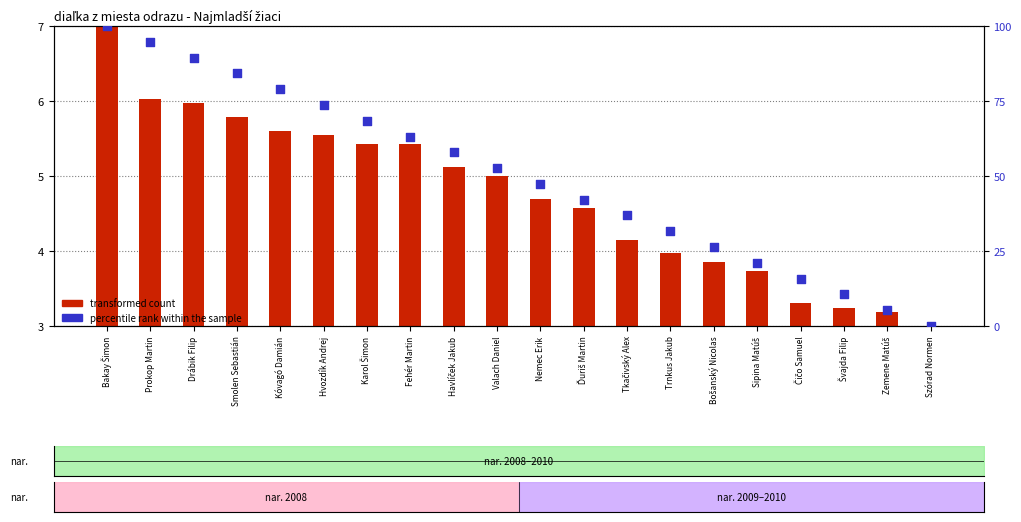

At how many categories does at least one series exceed 71?

6